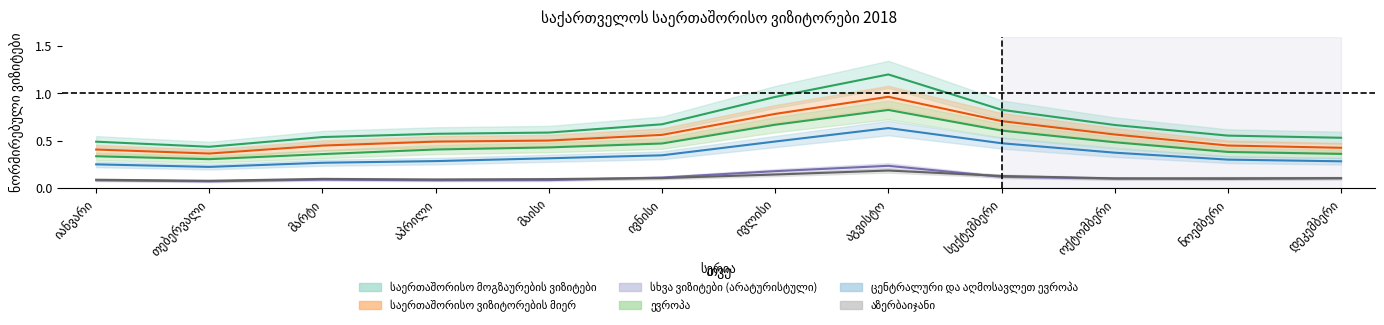

Does the chart have visible grid lines?

No